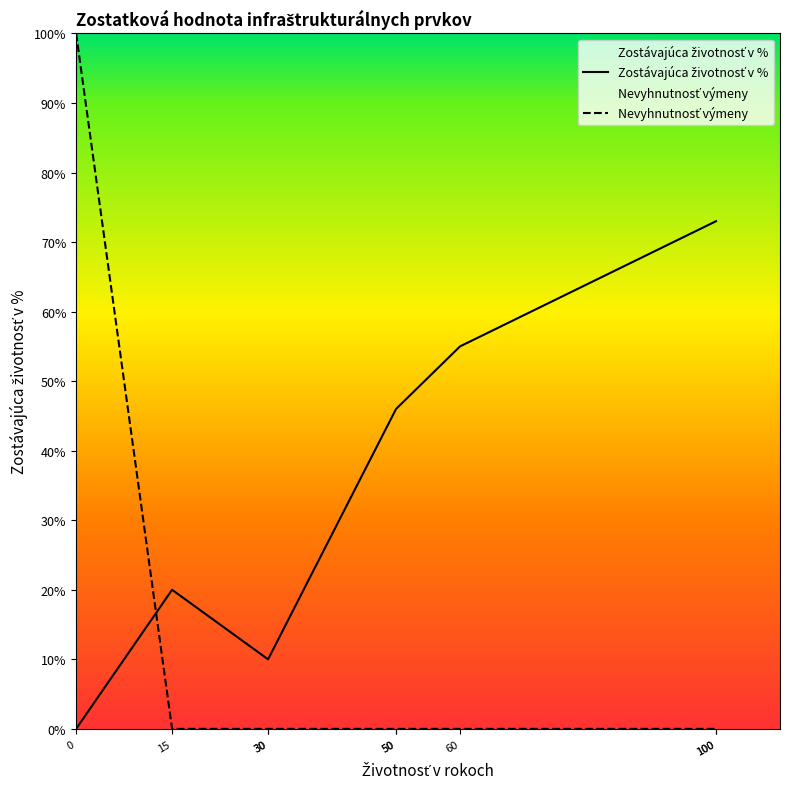

True or false: there are more than 0 points higher than both neighbors.

False